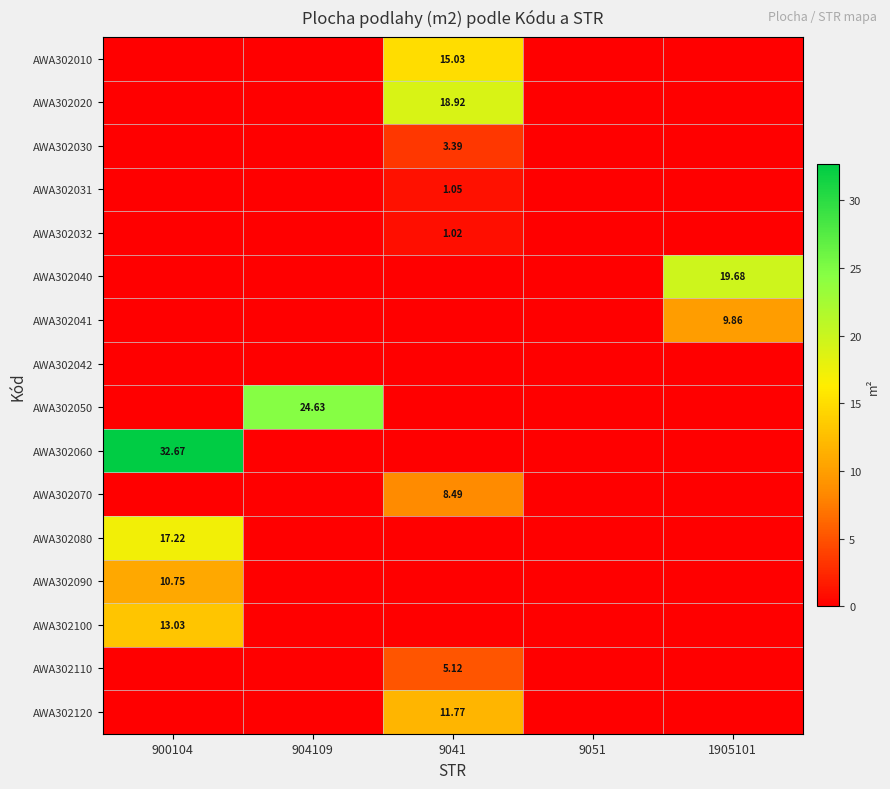

The AWA302032 series shows 0.0 at 900104. True or false?

True